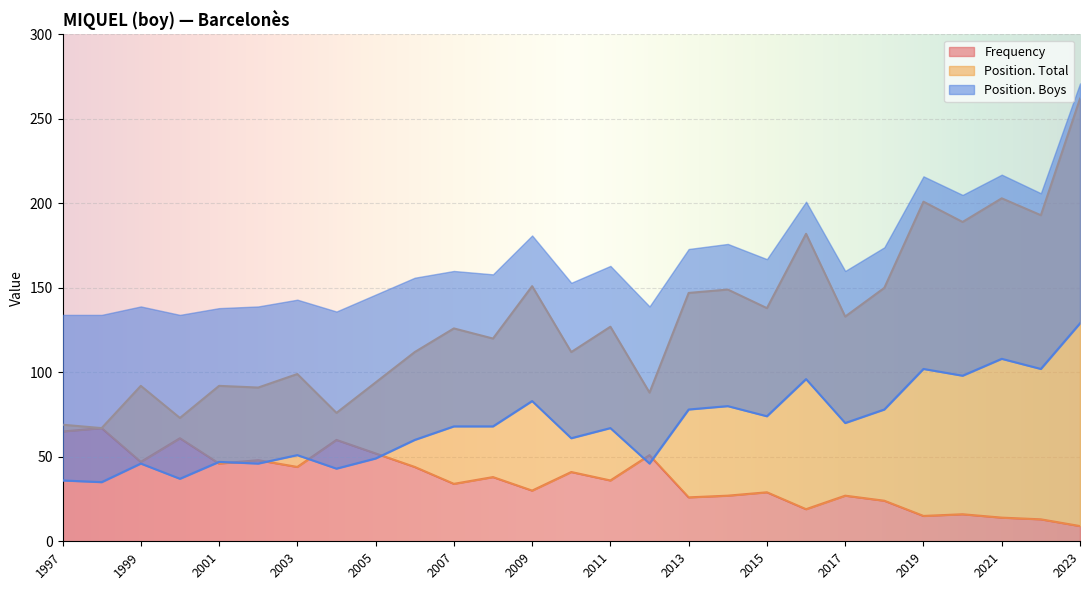

True or false: Position. Total and Position. Boys cross at least once.

False